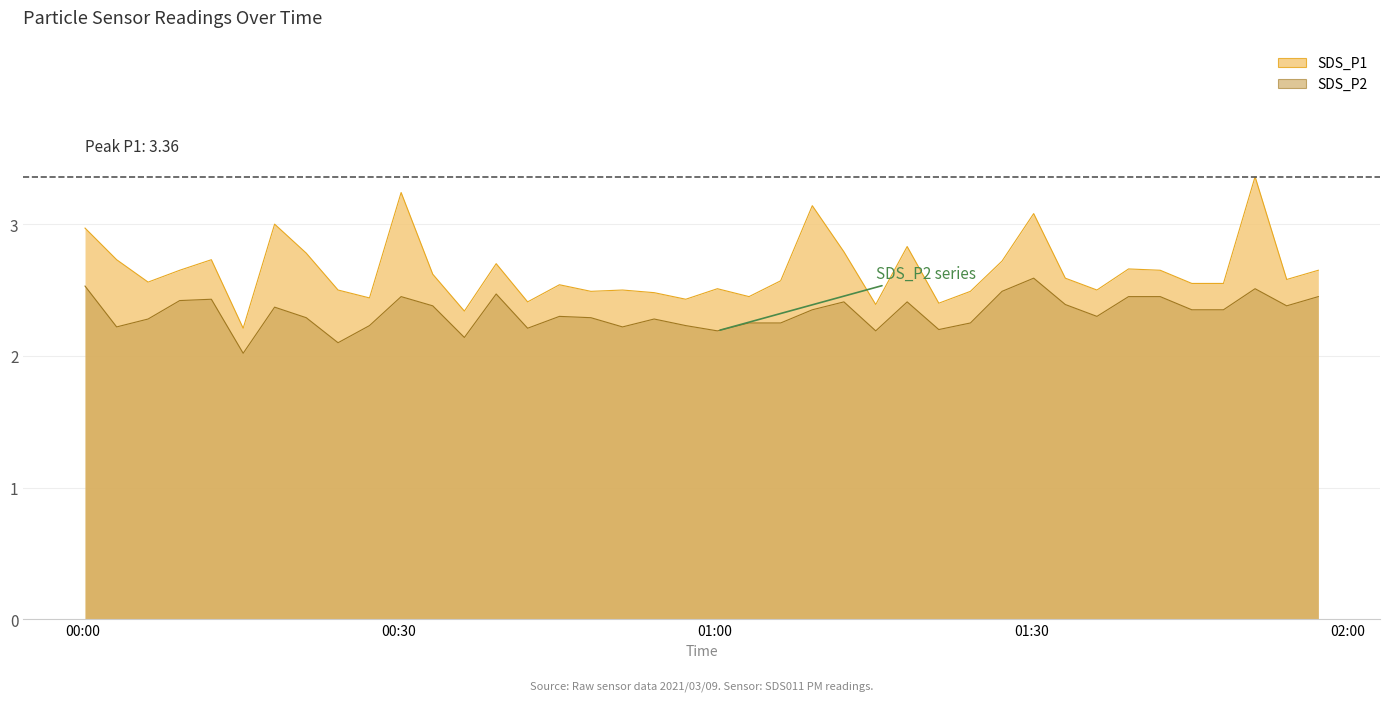

At which label does SDS_P1 reach its peak?

2021/03/09 01:51:13